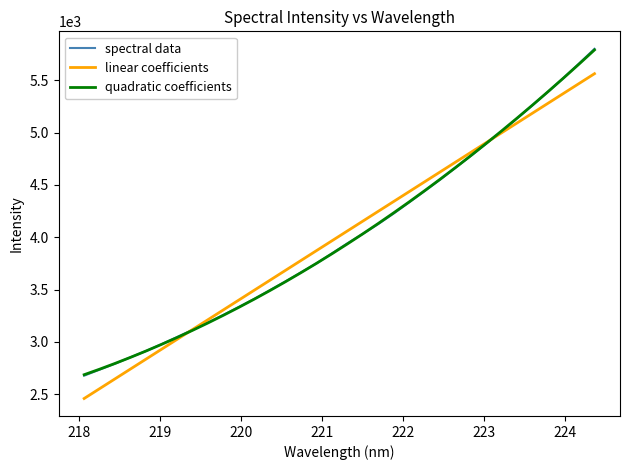

True or false: linear coefficients has more than 1 interior local peaks.

False